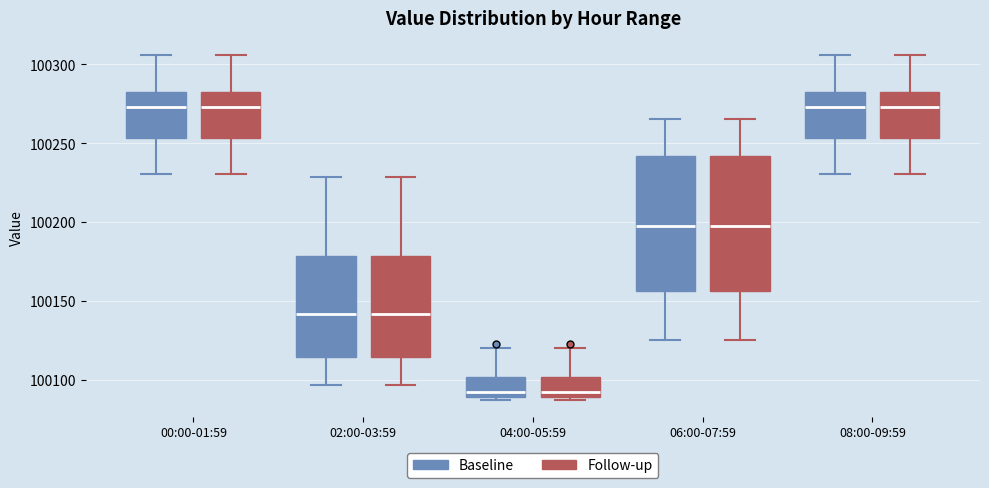

Reading left to right, transcribe this box plot: for each box, give where its median line is, the range the box spans, and where its two whiskers end, as read against the y-axis. The values are not printed on the chart, so give them approximately, as read against the axis.

00:00-01:59 (Baseline): median 100275, box 100255 to 100280, whiskers 100230 to 100305
00:00-01:59 (Follow-up): median 100275, box 100255 to 100280, whiskers 100230 to 100305
02:00-03:59 (Baseline): median 100140, box 100115 to 100180, whiskers 100095 to 100230
02:00-03:59 (Follow-up): median 100140, box 100115 to 100180, whiskers 100095 to 100230
04:00-05:59 (Baseline): median 100095, box 100090 to 100100, whiskers 100090 to 100120
04:00-05:59 (Follow-up): median 100095, box 100090 to 100100, whiskers 100090 to 100120
06:00-07:59 (Baseline): median 100200, box 100155 to 100240, whiskers 100125 to 100265
06:00-07:59 (Follow-up): median 100200, box 100155 to 100240, whiskers 100125 to 100265
08:00-09:59 (Baseline): median 100275, box 100255 to 100280, whiskers 100230 to 100305
08:00-09:59 (Follow-up): median 100275, box 100255 to 100280, whiskers 100230 to 100305